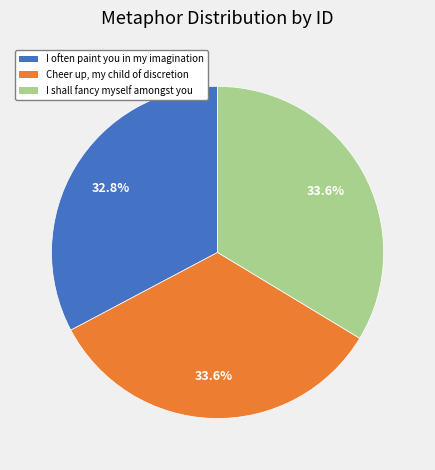

Count the number of slices in the pie.

3